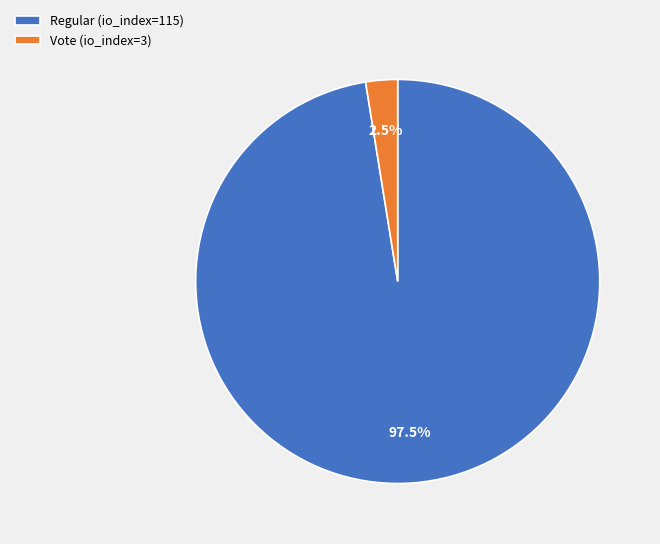

Which has a higher value, Vote (io_index=3) or Regular (io_index=115)?

Regular (io_index=115)